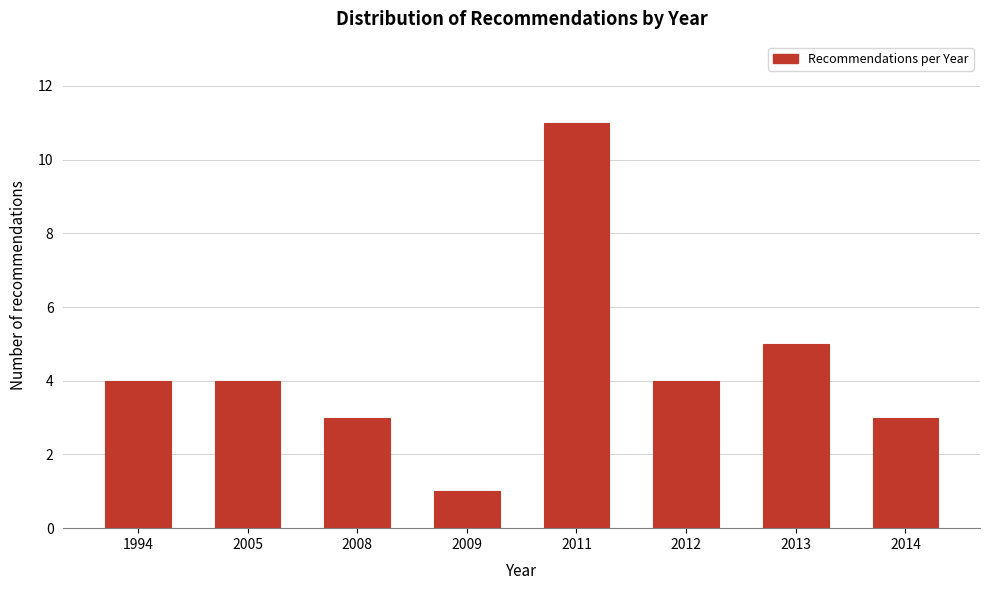

Reading left to right, transcribe all the data shown in this chart.

1994=4	2005=4	2008=3	2009=1	2011=11	2012=4	2013=5	2014=3